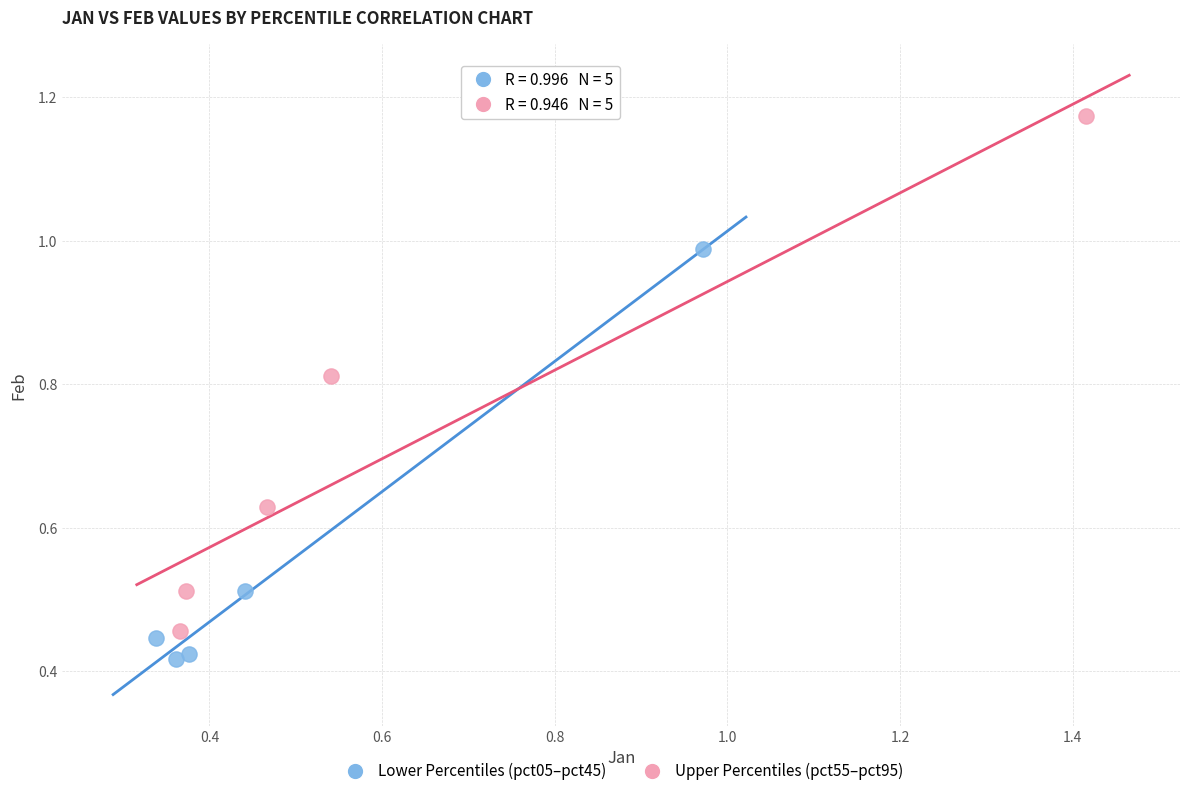

Which series contains the highest Y value?

Upper Percentiles (pct55–pct95)